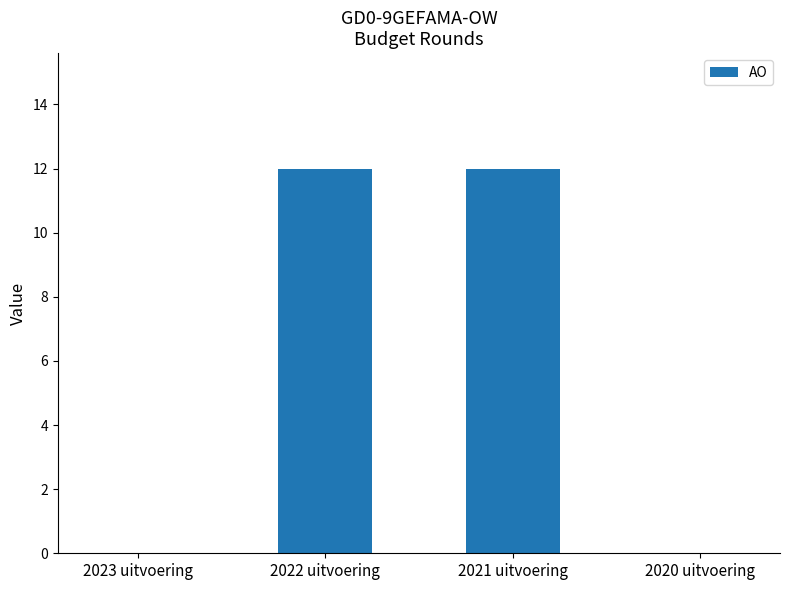

What is the greatest value displayed?

12